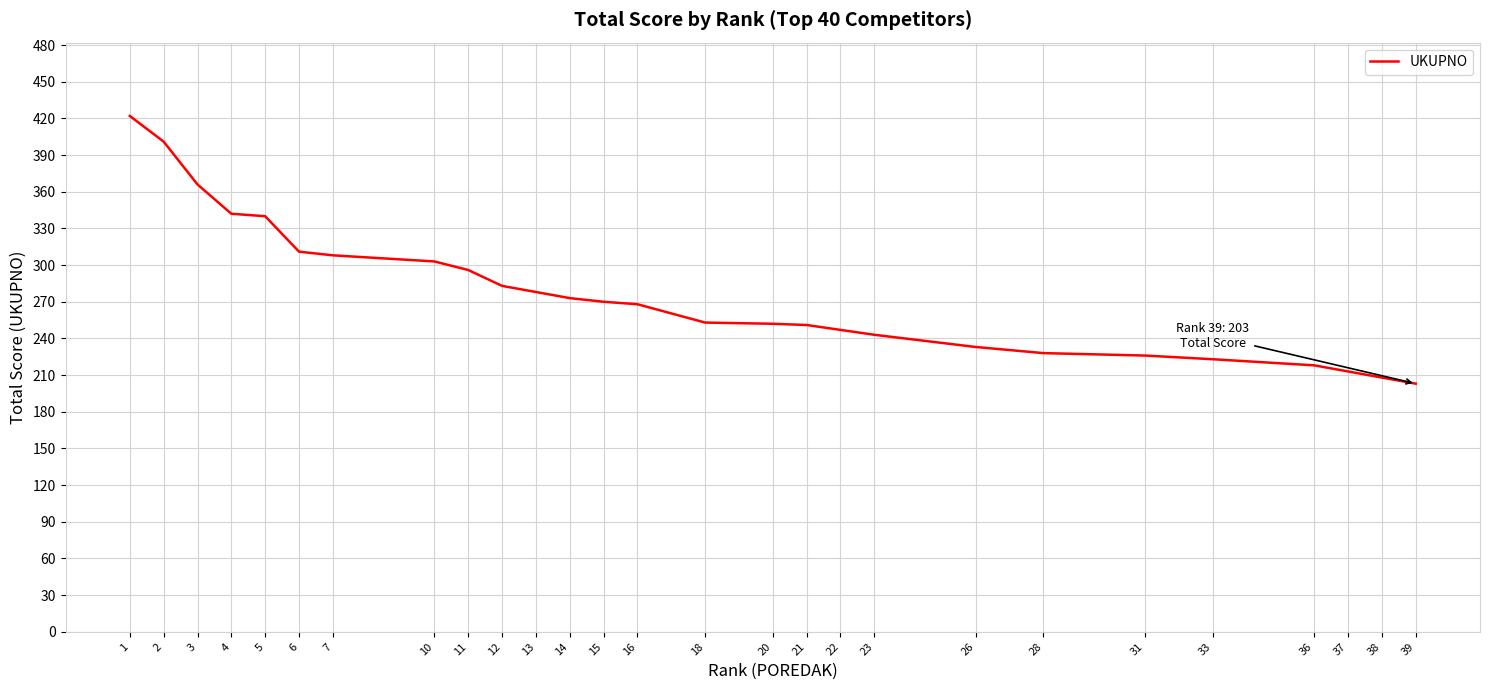

What is the value of the 24th point from the left?

243